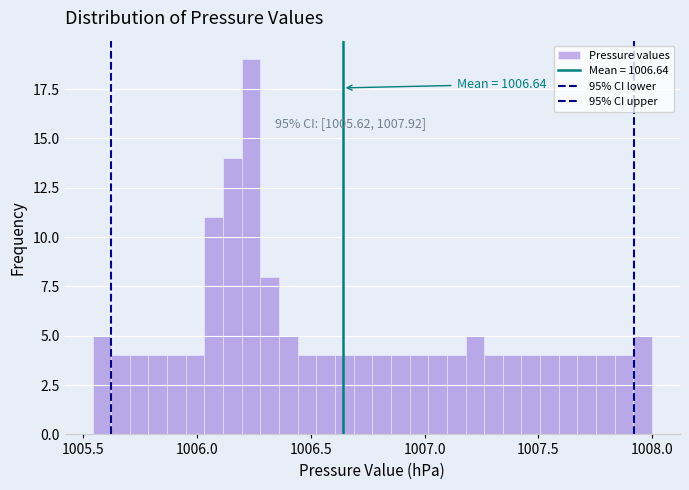

Read against the x-axis, roughly where is the centre of the tallest bar?

1006.25